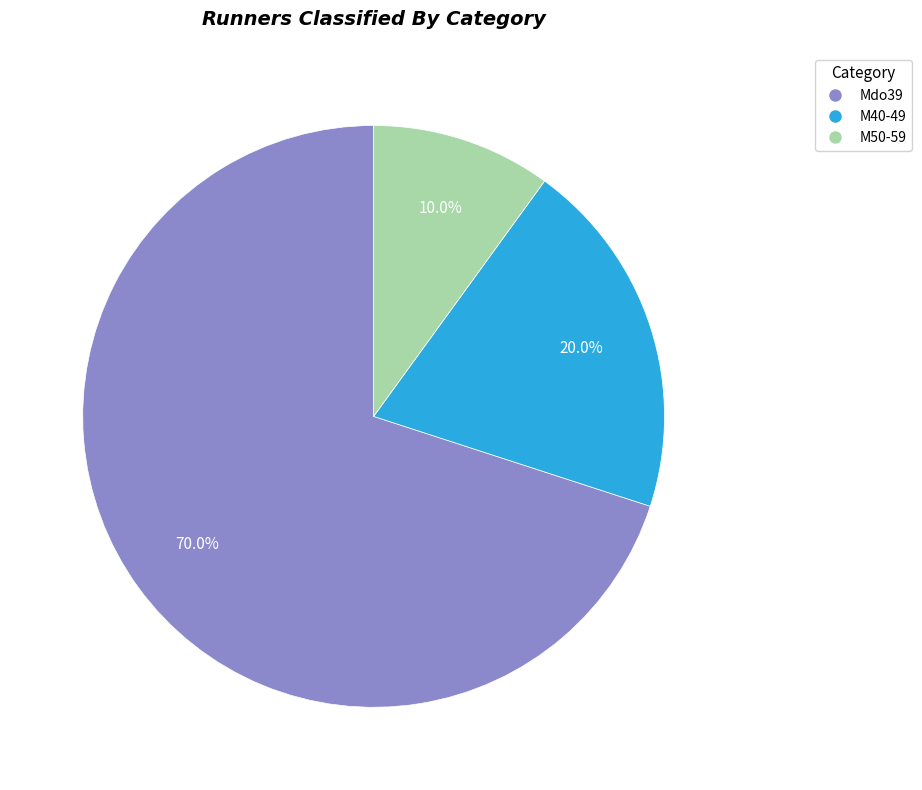

What is the ratio of the value at Mdo39 to the value at M40-49?

3.5